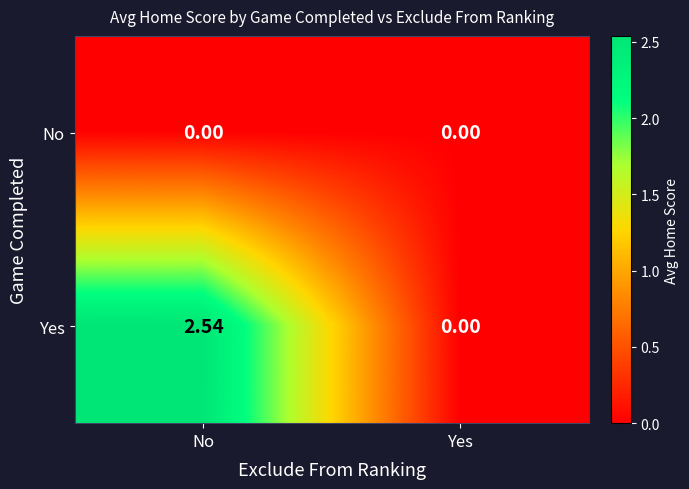

At how many categories does at least one series exceed 2?

1